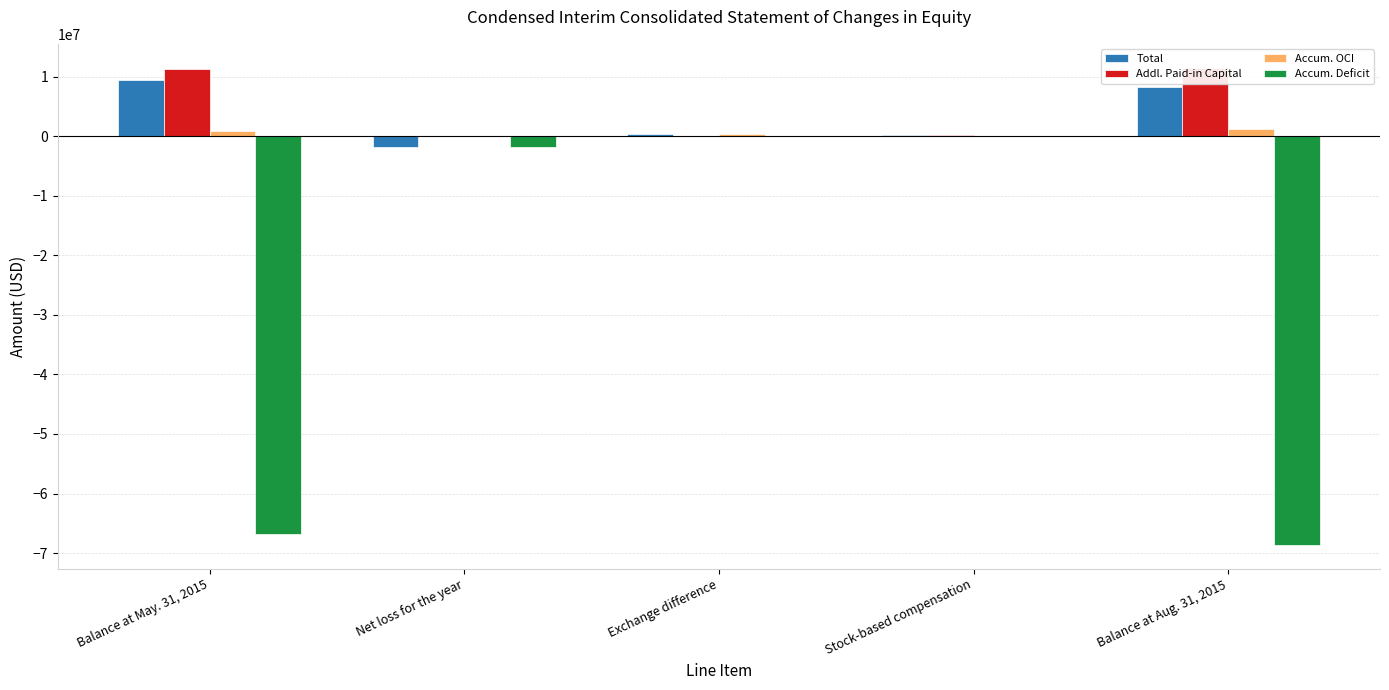

How many values in the Additional Paid-in Capital [Member] series are below 294881?

2